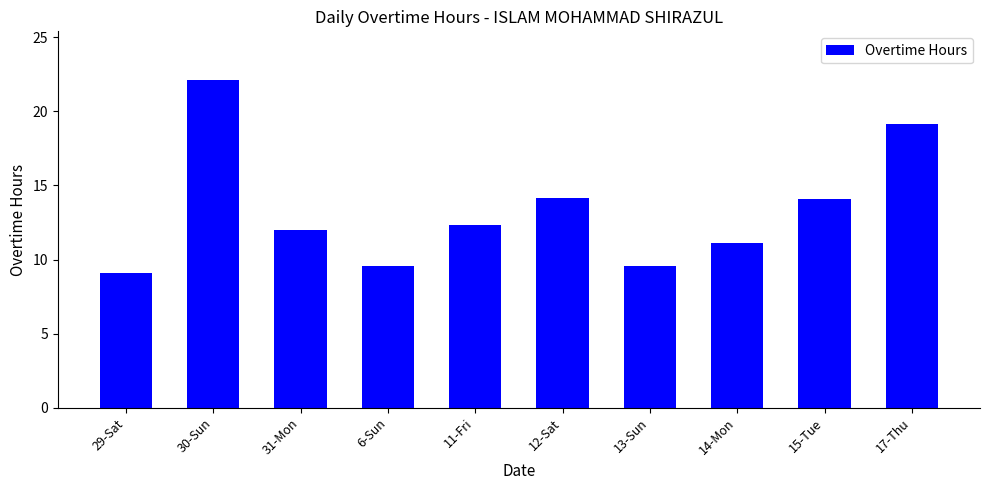

Approximately how many times larger is the value at 30-Sun compared to 17-Thu?

1.2